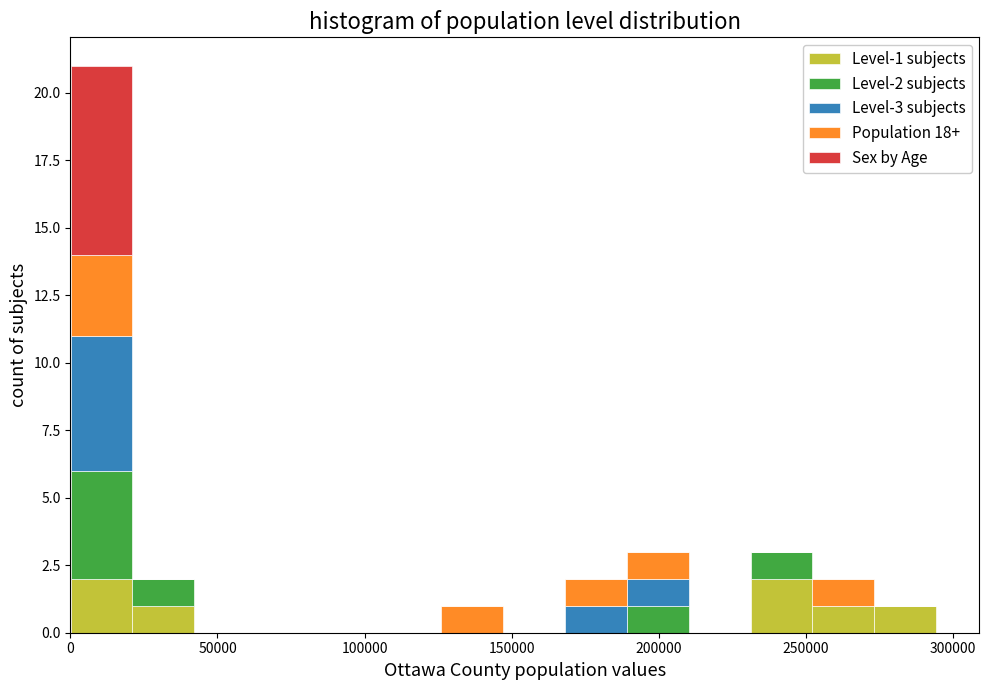

Which range on the x-axis has the tallest stacked bar (by total height)?

0 to 20000